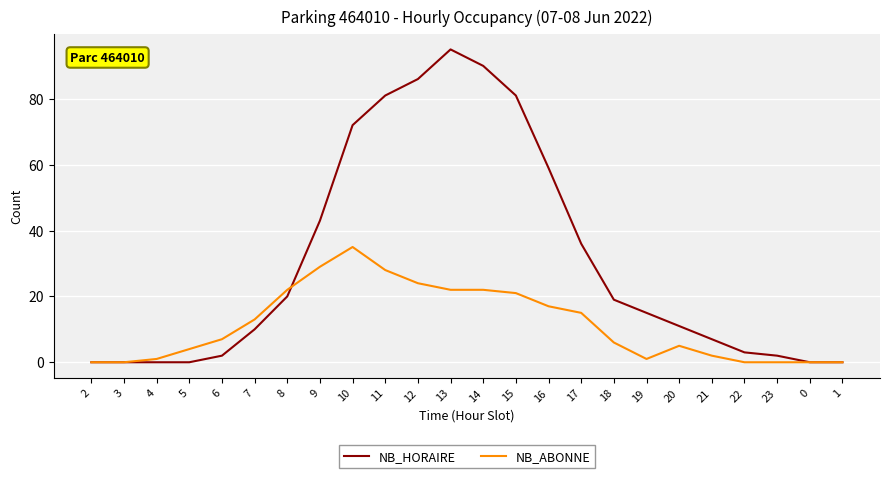

At how many categories does at least one series exceed 74?

5